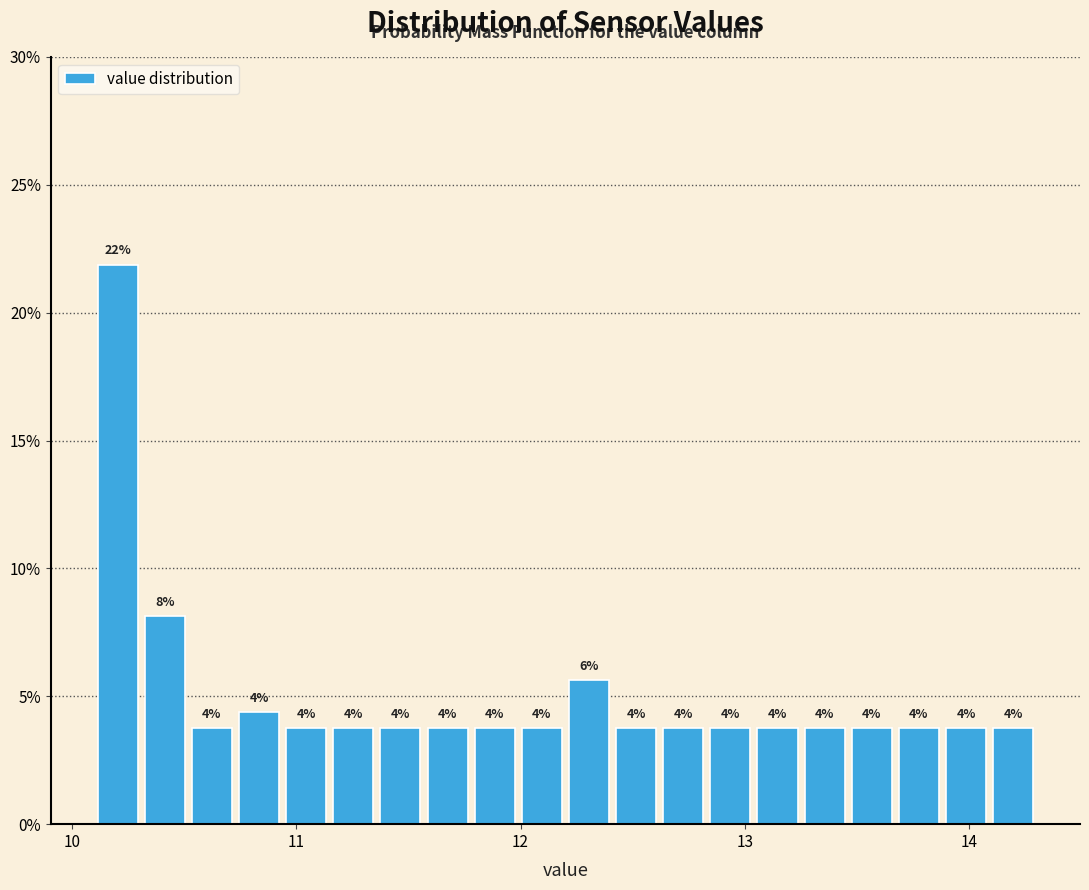

Read against the x-axis, roughly where is the centre of the tallest bar?

10.2